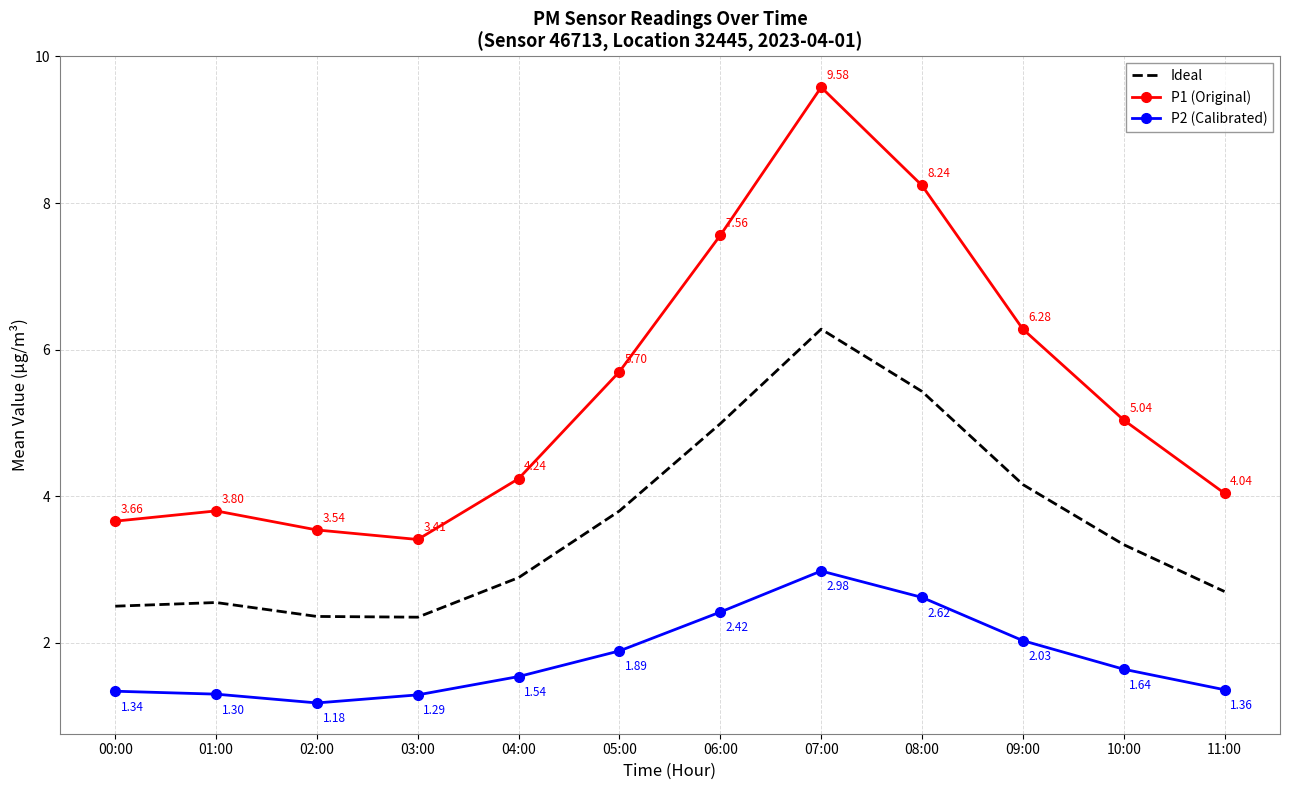

The value of P2 (Calibrated) at 11:00 is 0.3. True or false?

False